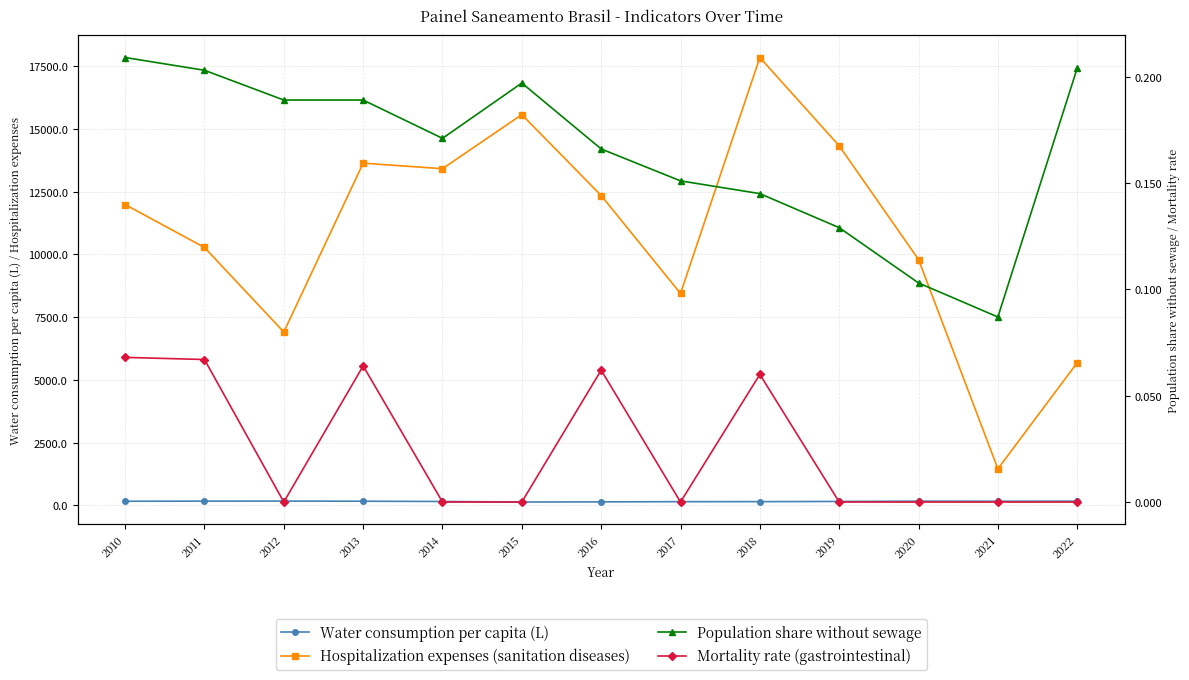

At which category does Hospitalization expenses (sanitation diseases) reach its first local valley?

2012